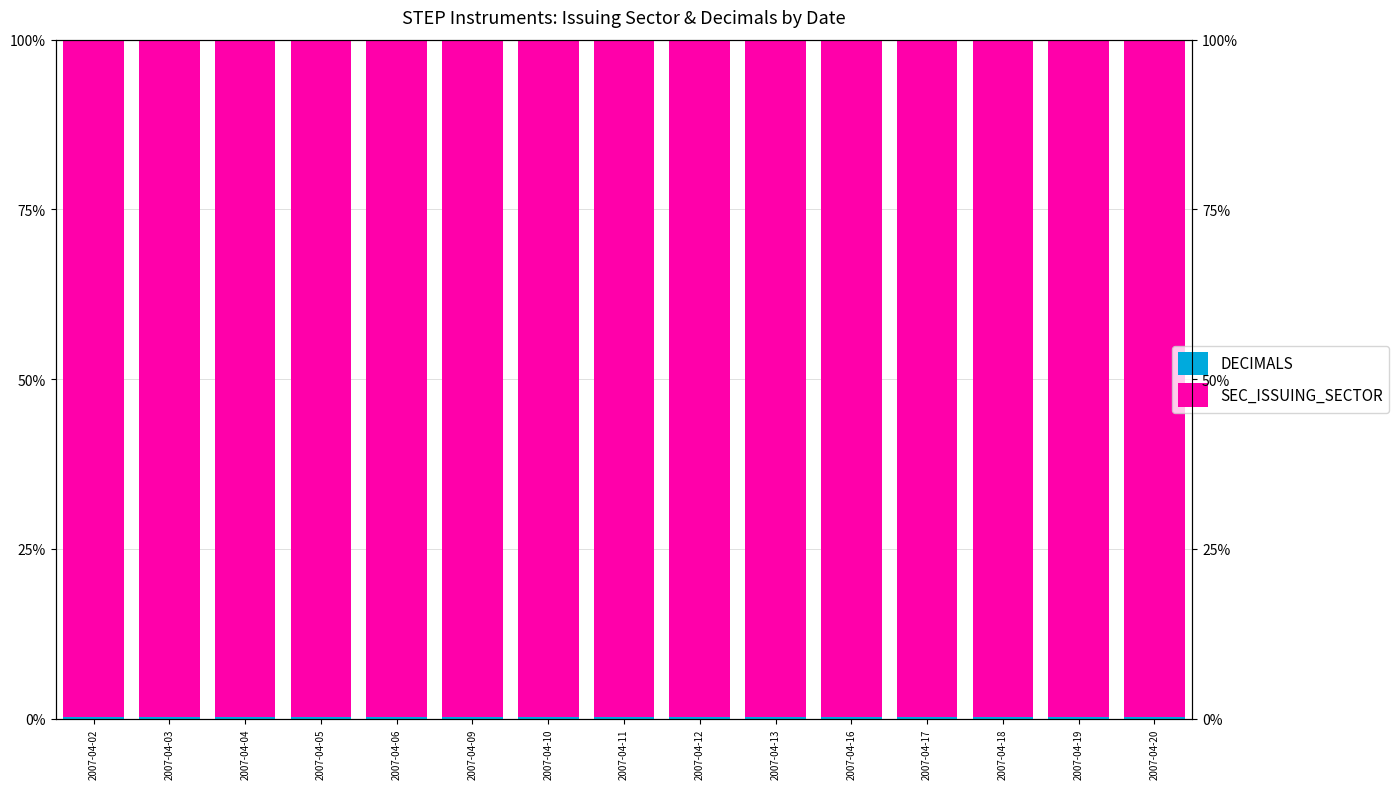

What is the value of the SEC_ISSUING_SECTOR bar at the 14th from the left?

99.7